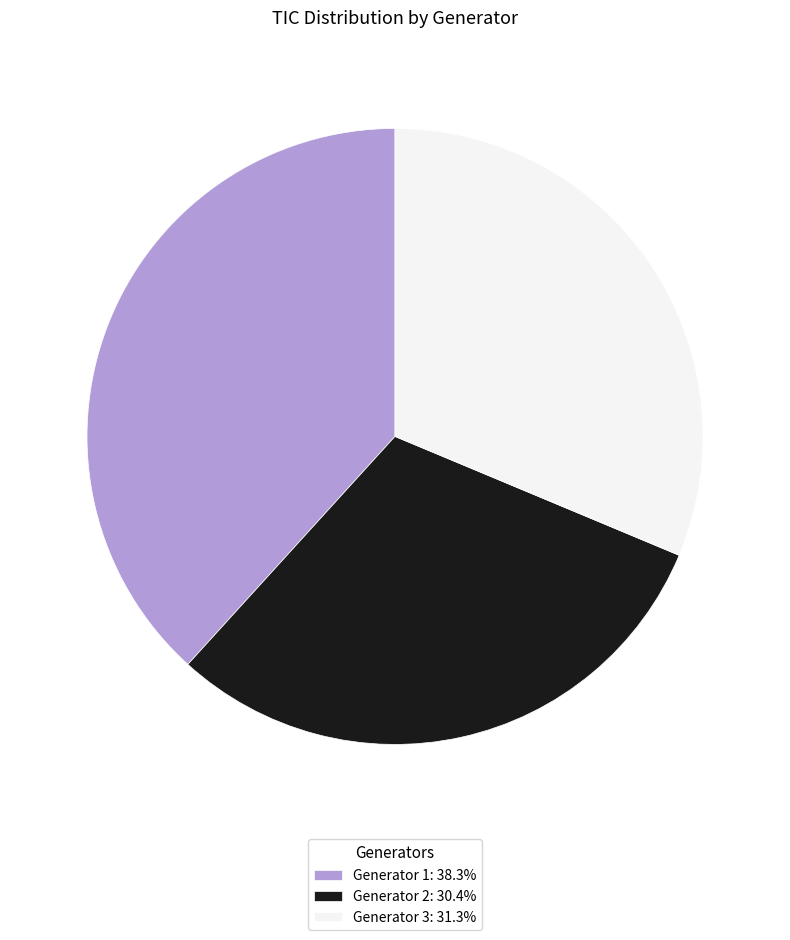

Is there any slice that represents more than half of the pie?

No